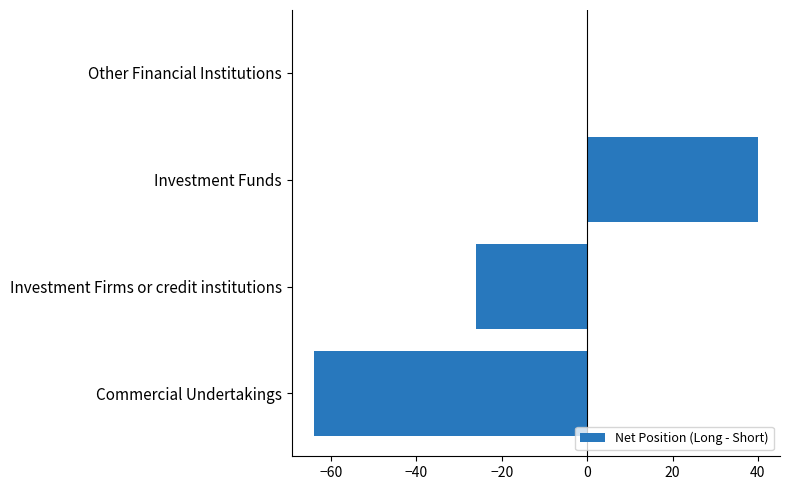

At which category does the chart reach its peak across all series?

Investment Funds